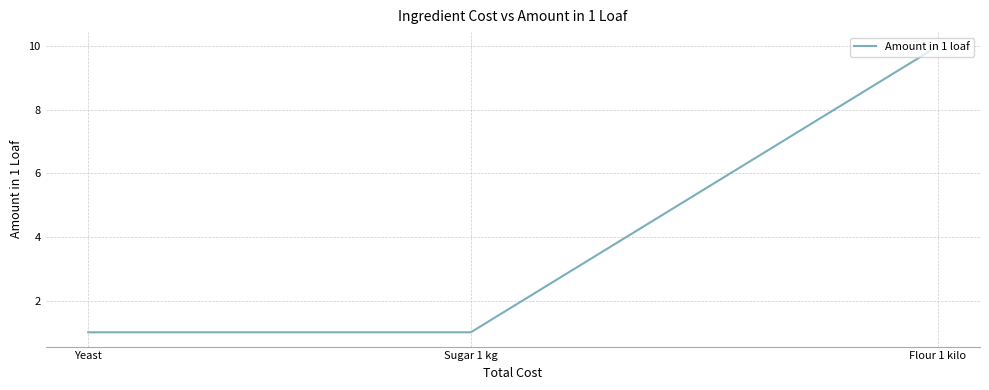

List the labels in order of value, smallest first.

Sugar 1 kg, Yeast, Flour 1 kilo